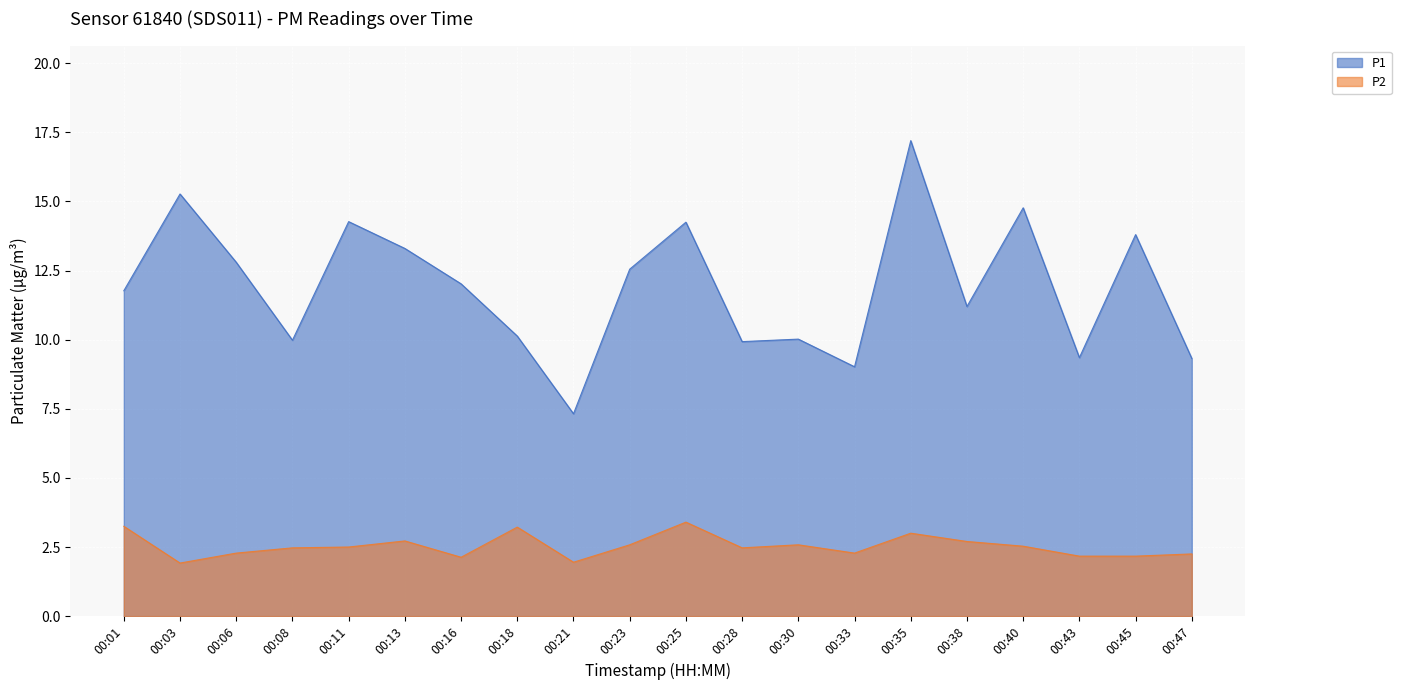

True or false: P1 and P2 intersect in this chart.

False